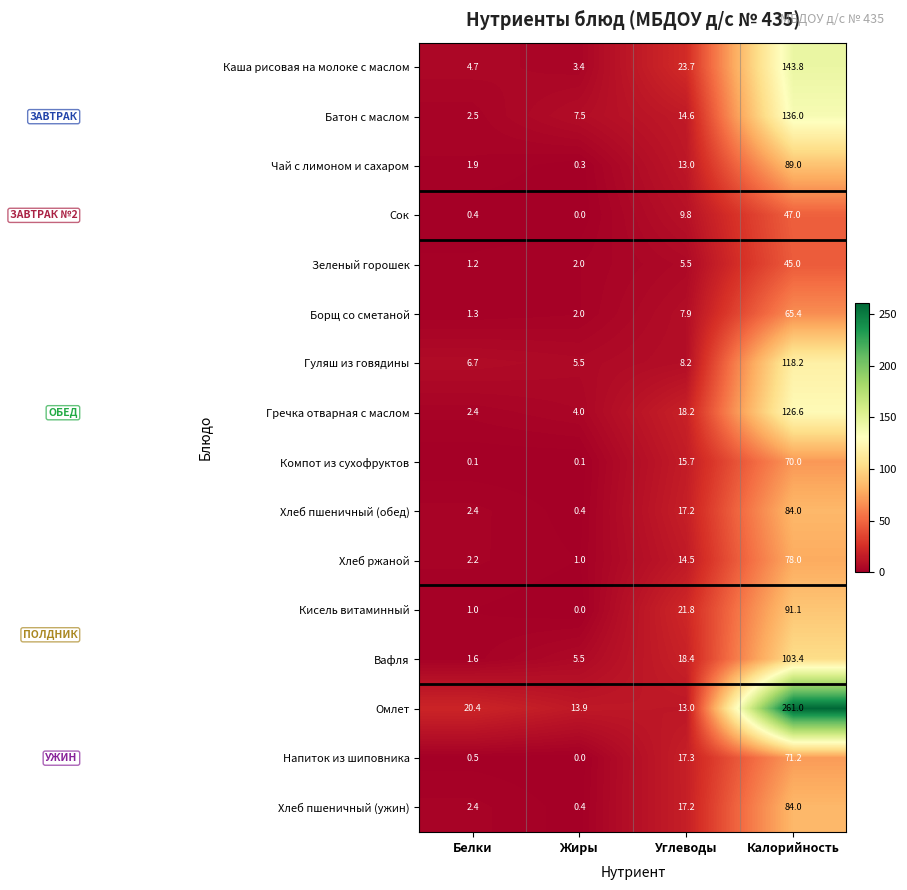

What is the total value across all series at Жиры?

46.0